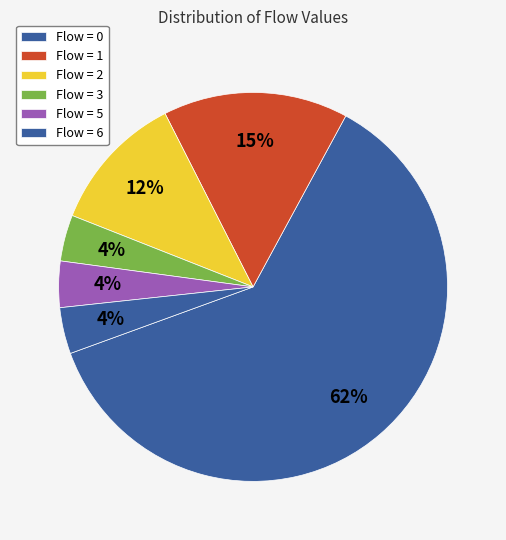

How many slices are in this pie chart?

6